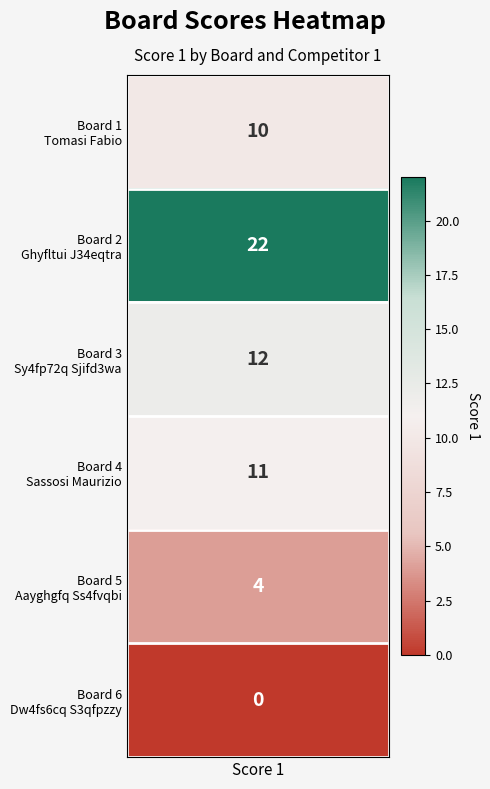

Count the number of values greater than 11.

2